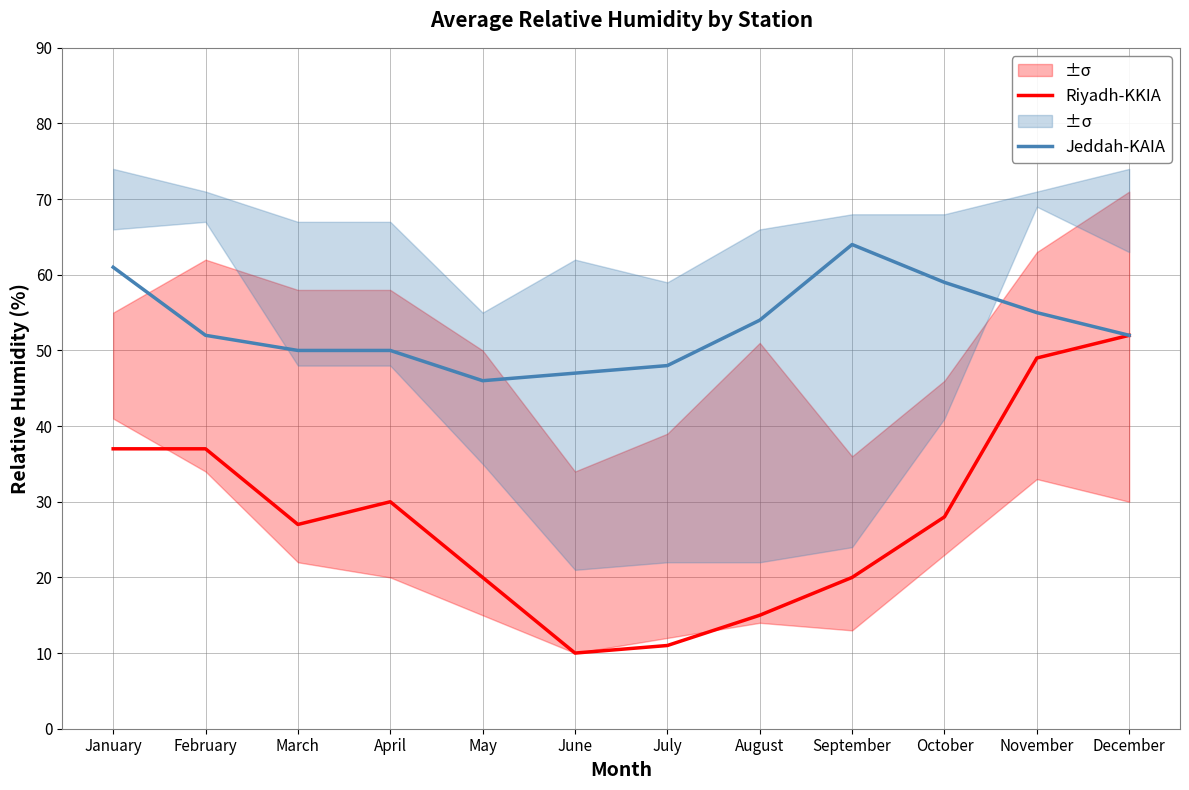

At June, list the series in order from smallest to largest.

Riyadh-KKIA, Jeddah-KAIA